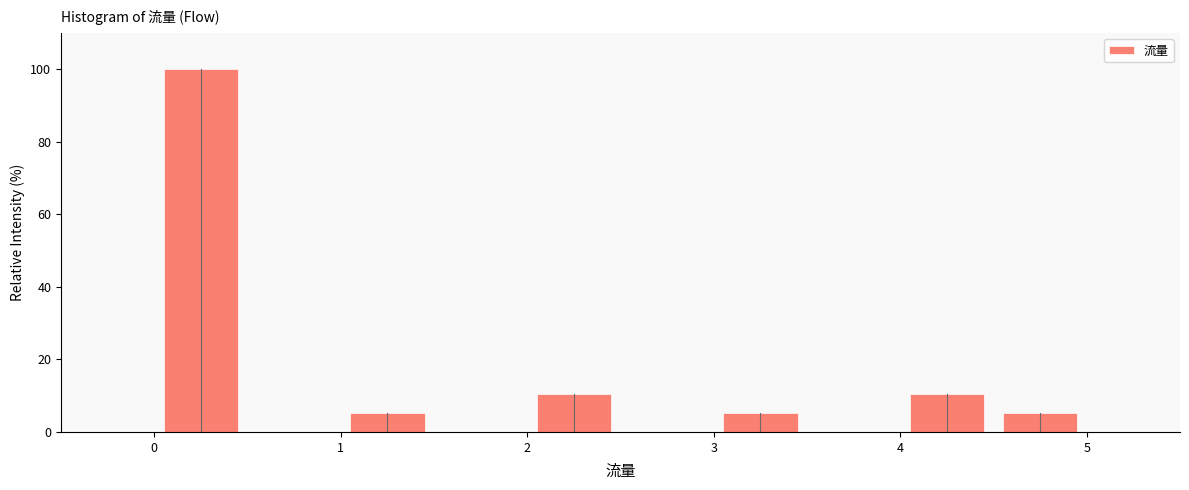

Over which range of the x-axis is the bar tallest?

0.0 to 0.5